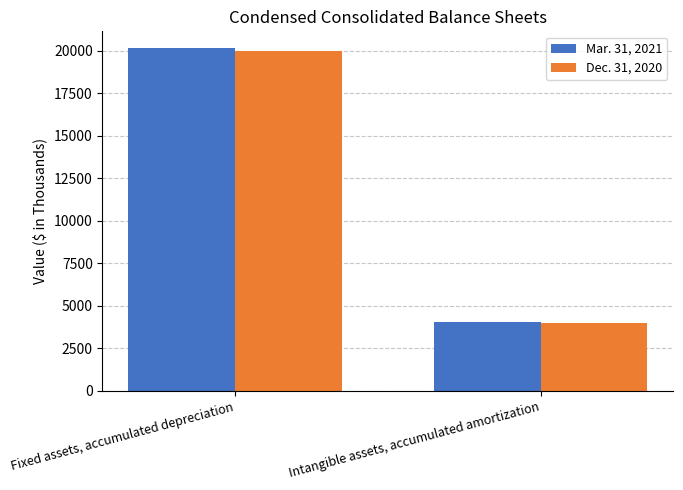

What is the difference between the maximum and minimum values in the Dec. 31, 2020 series?

15974